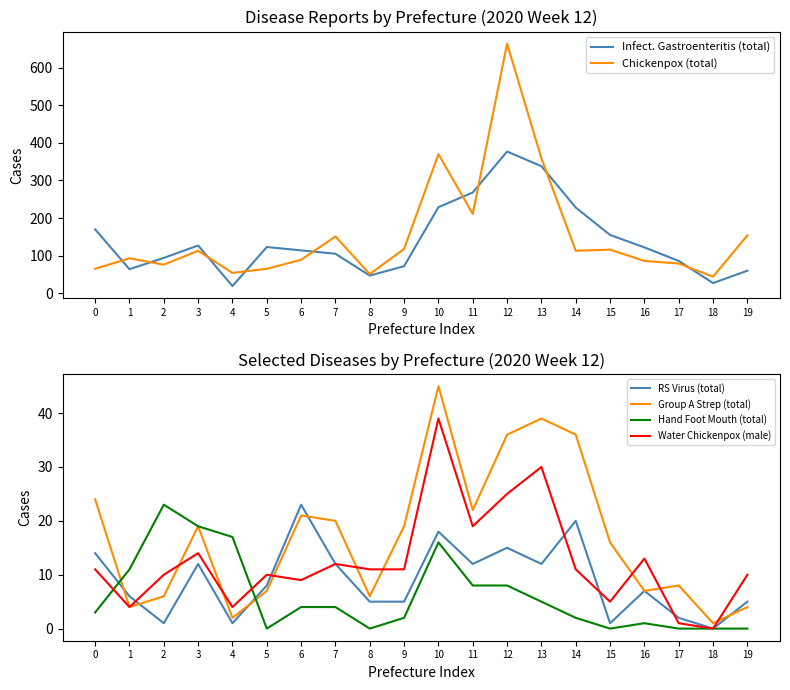

Reading left to right, what are all the values shown in this chart?

Infect. Gastroenteritis (total): 170	64	94	127	19	123	114	105	47	72	229	268	377	338	228	155	122	86	27	60
Chickenpox (total): 65	93	76	113	54	65	89	151	51	118	370	211	664	359	113	116	86	79	44	154
RS Virus (total): 14	6	1	12	1	8	23	12	5	5	18	12	15	12	20	1	7	2	0	5
Group A Strep (total): 24	4	6	19	2	7	21	20	6	19	45	22	36	39	36	16	7	8	1	4
Hand Foot Mouth (total): 3	11	23	19	17	0	4	4	0	2	16	8	8	5	2	0	1	0	0	0
Water Chickenpox (male): 11	4	10	14	4	10	9	12	11	11	39	19	25	30	11	5	13	1	0	10